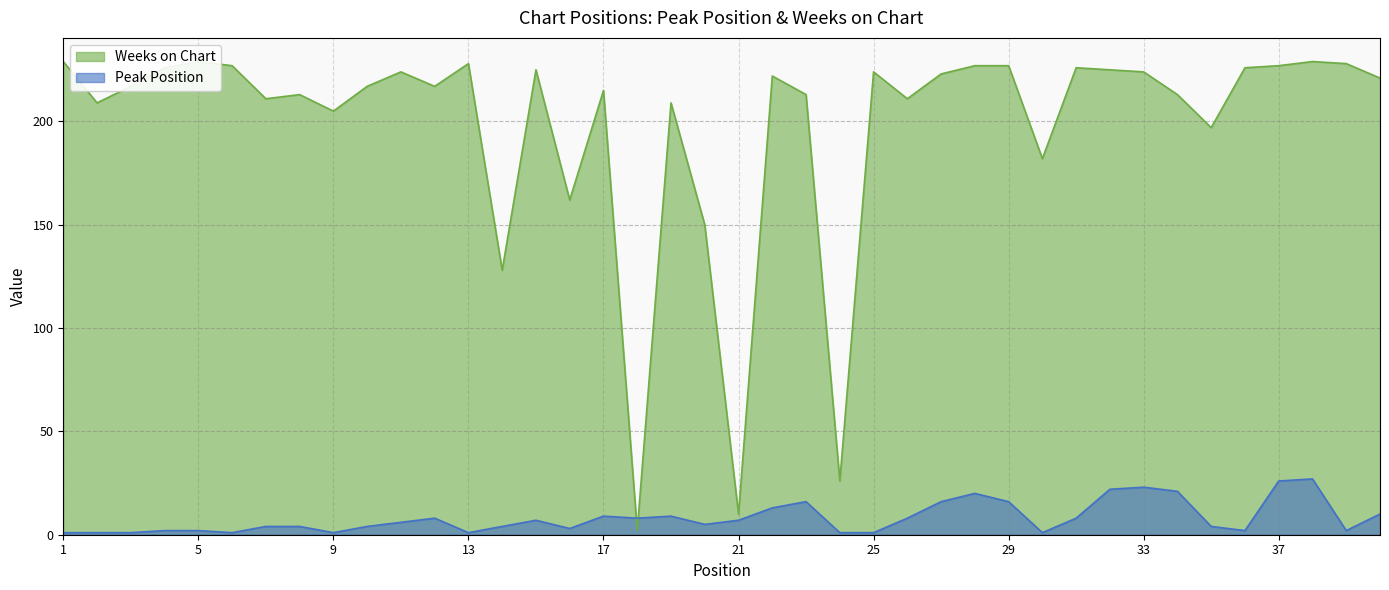

At which label is Peak Position closest to 14?

22